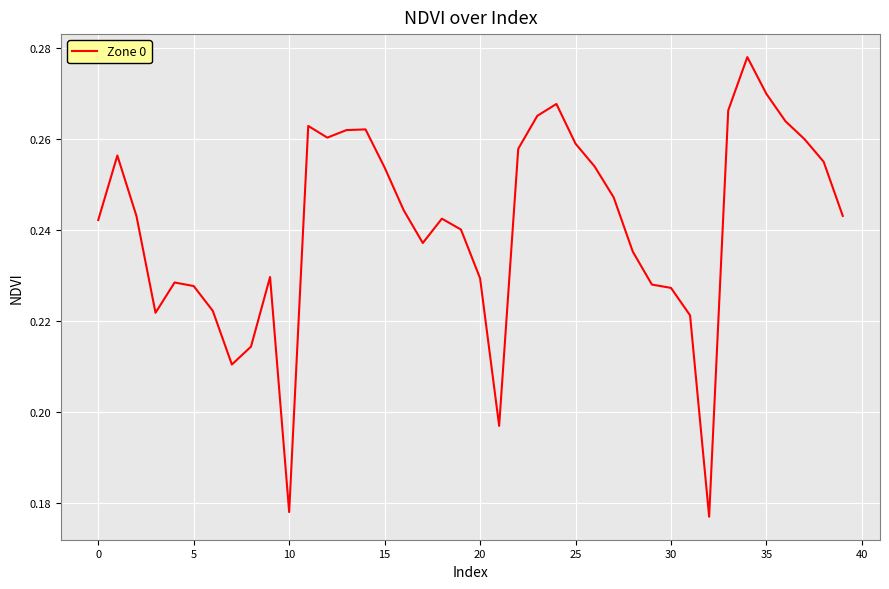

What is the sum of all values?

9.6